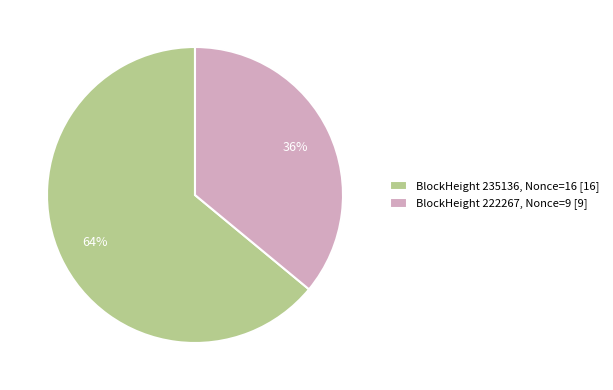

Which slice represents more than half of the pie?

BlockHeight 235136, Nonce=16 [16]